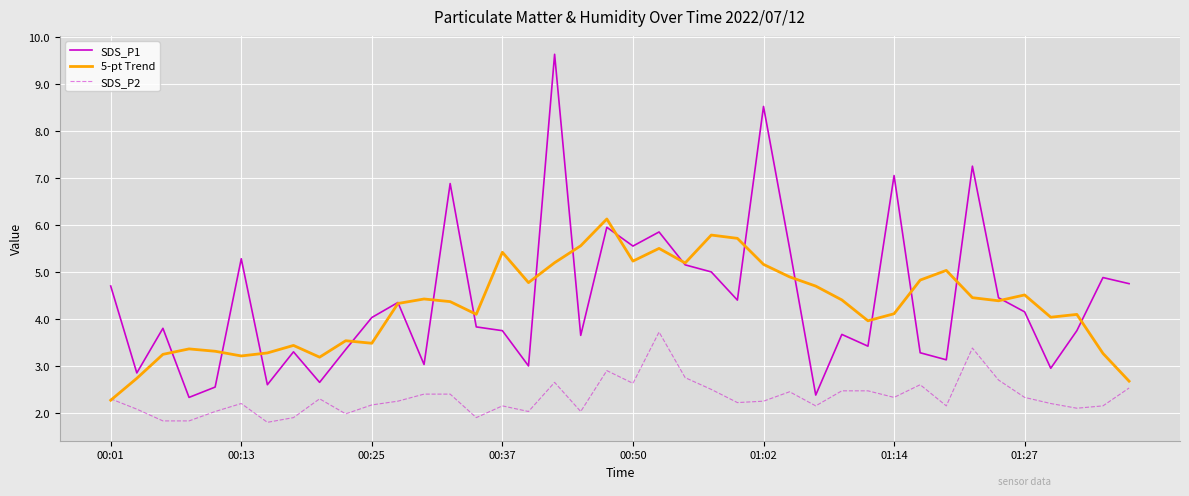

True or false: SDS_P2 and SDS_P1 intersect in this chart.

False